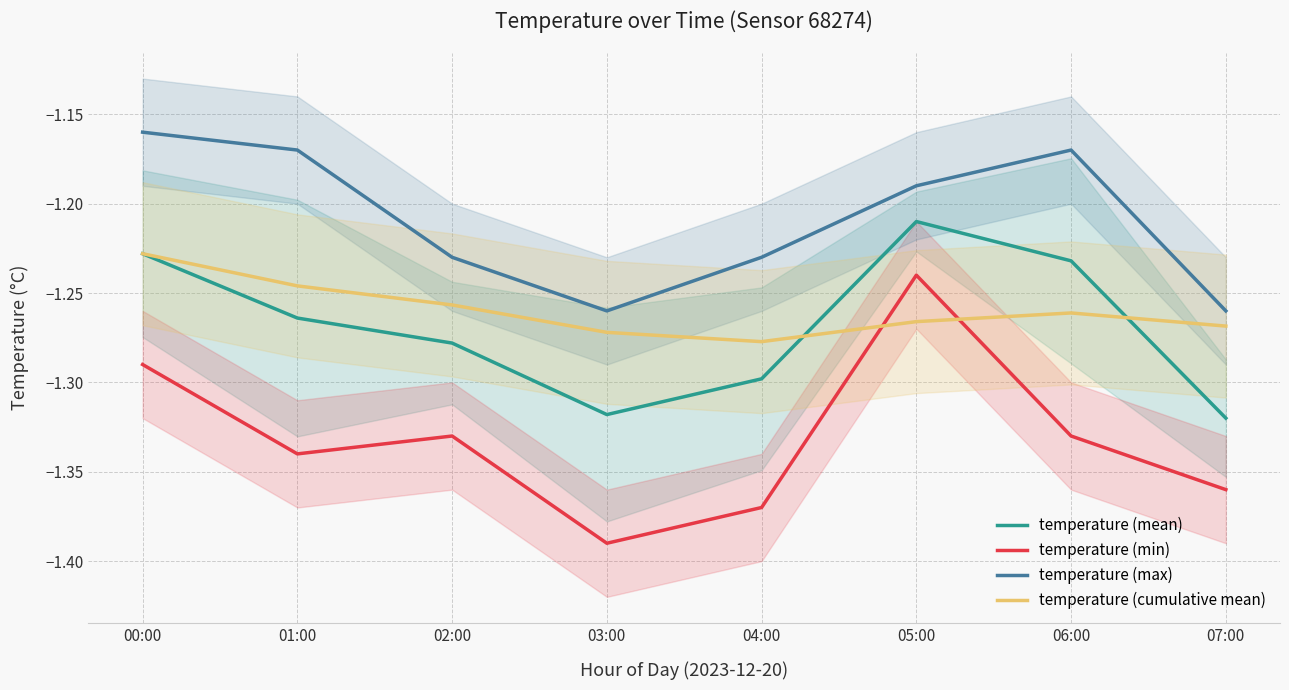

What is the sum of the temperature (cumulative mean) values at 03:00 and 06:00?

-2.5